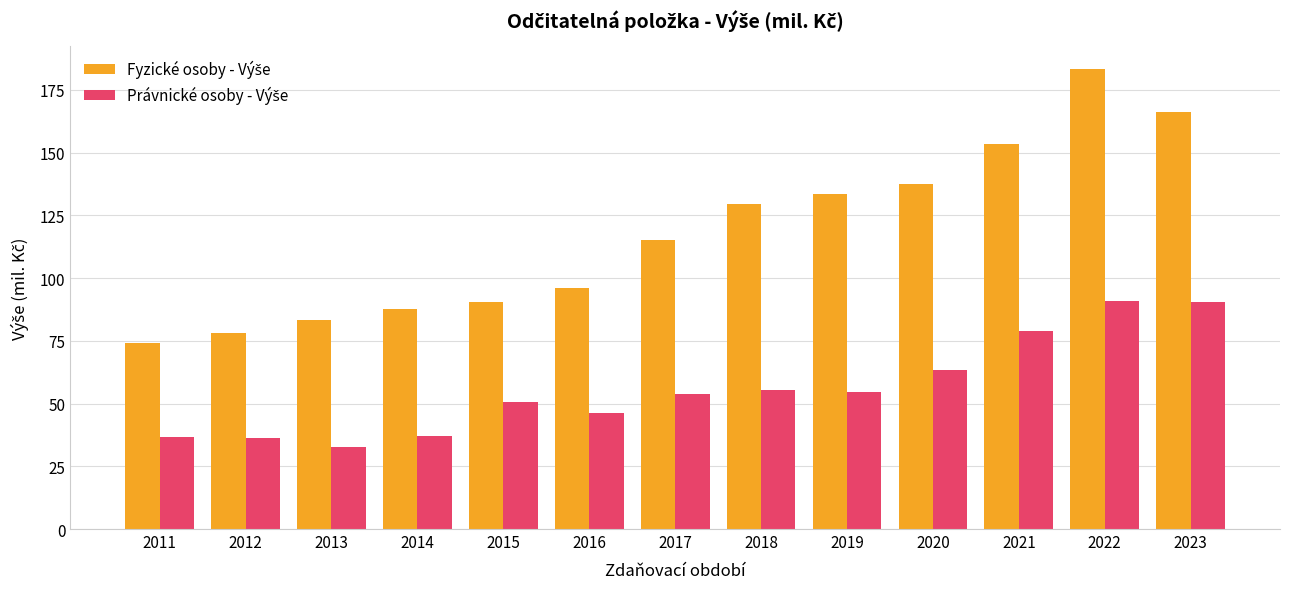

At how many categories does at least one series exceed 118?

6